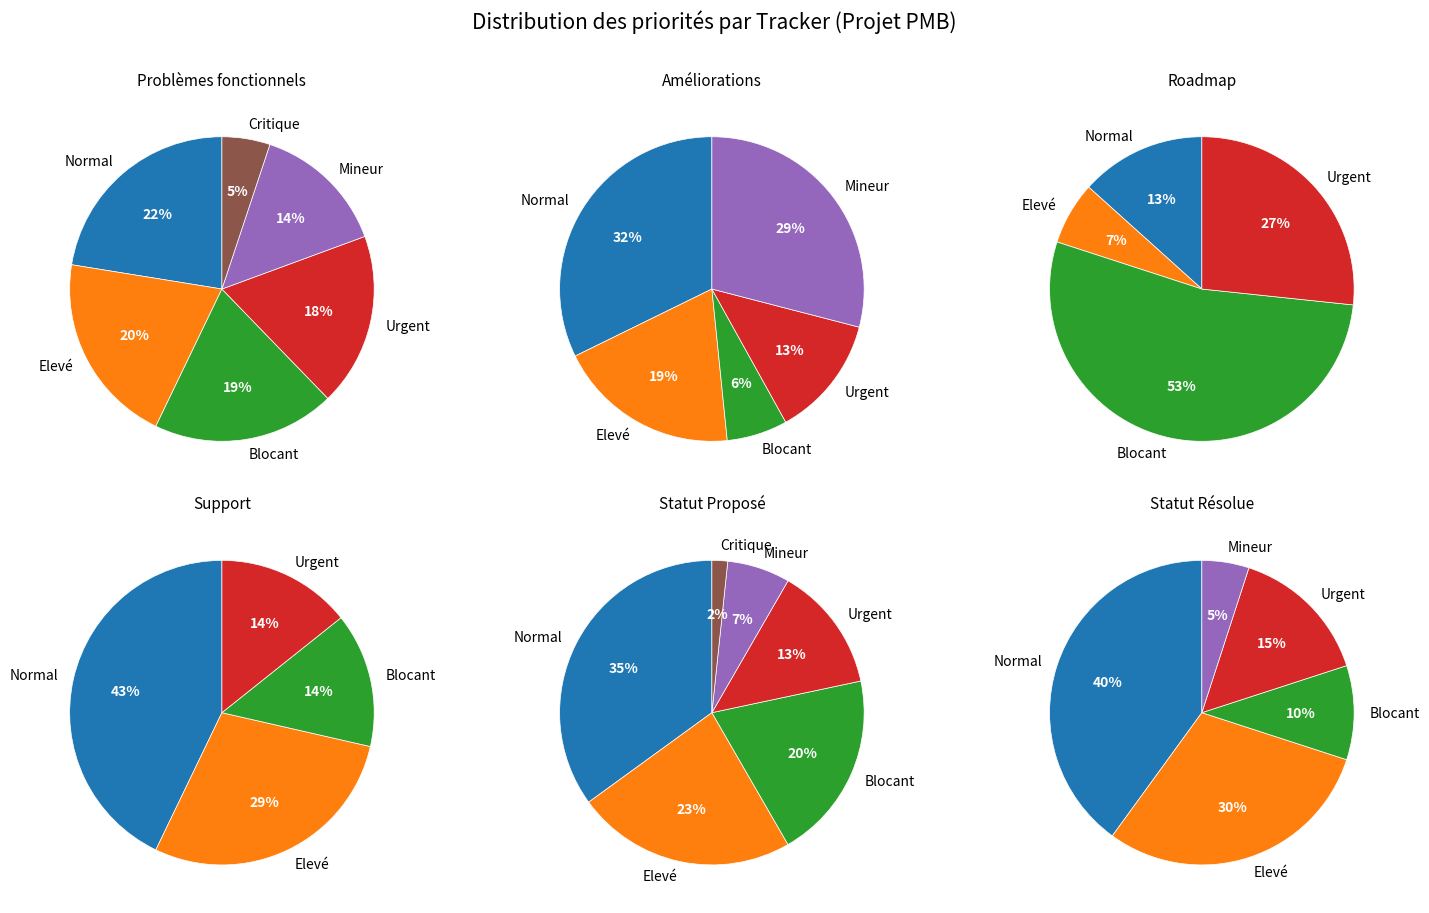

The Améliorations slice represents 7% of the pie. True or false?

False